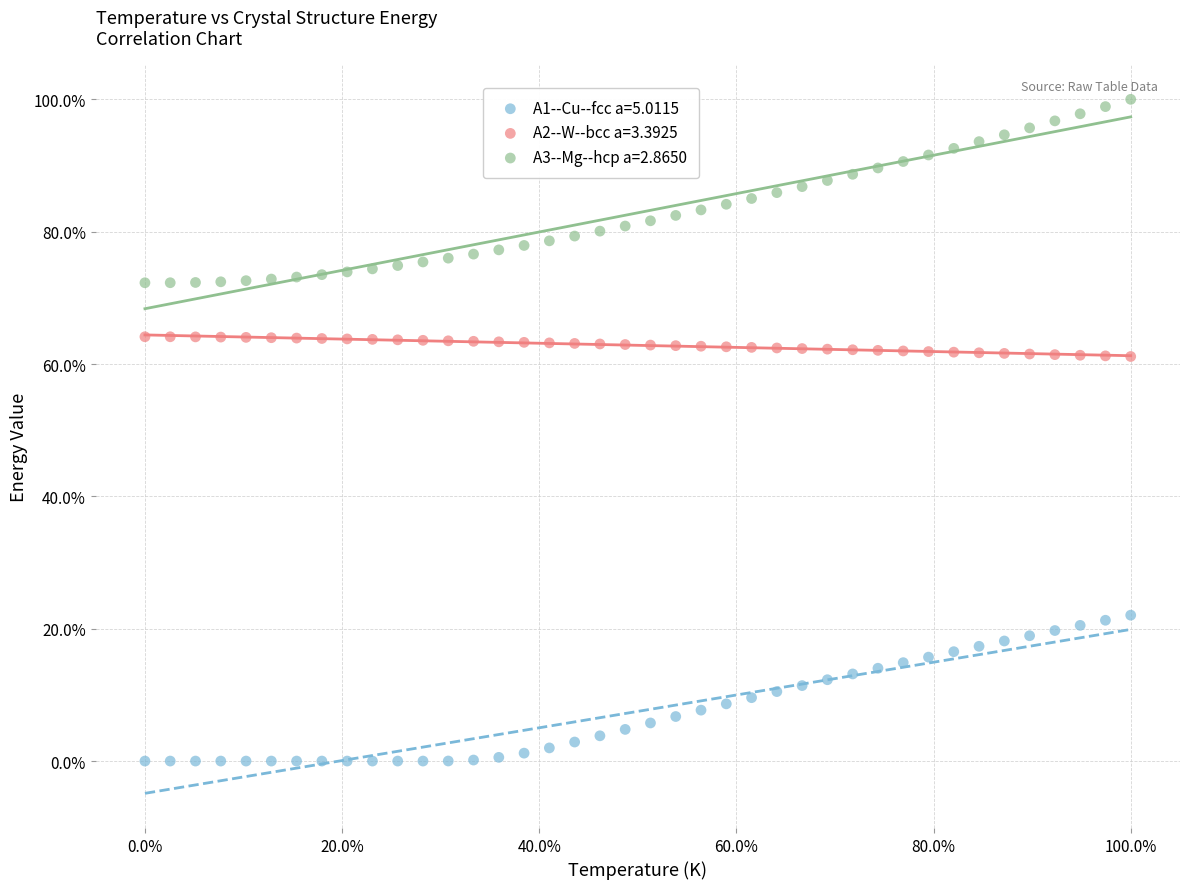

Which series reaches the minimum Y coordinate?

A1--Cu--fcc a=5.0115